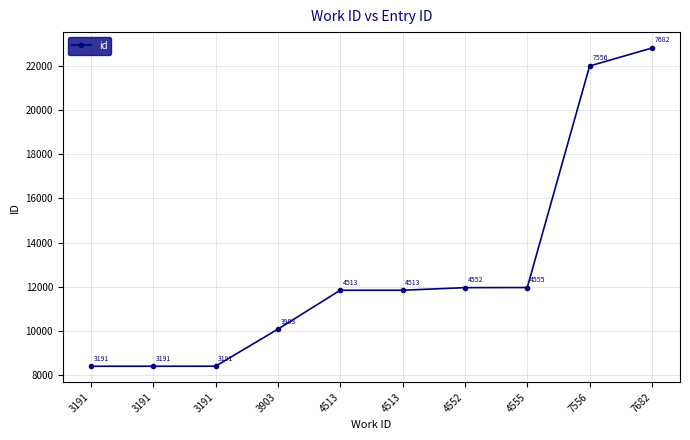

Reading right to left, extract all data points from this chart.

7682=22798	7556=21985	4555=11971	4552=11966	4513=11849	4513=11848	3903=10089	3191=8414	3191=8413	3191=8412